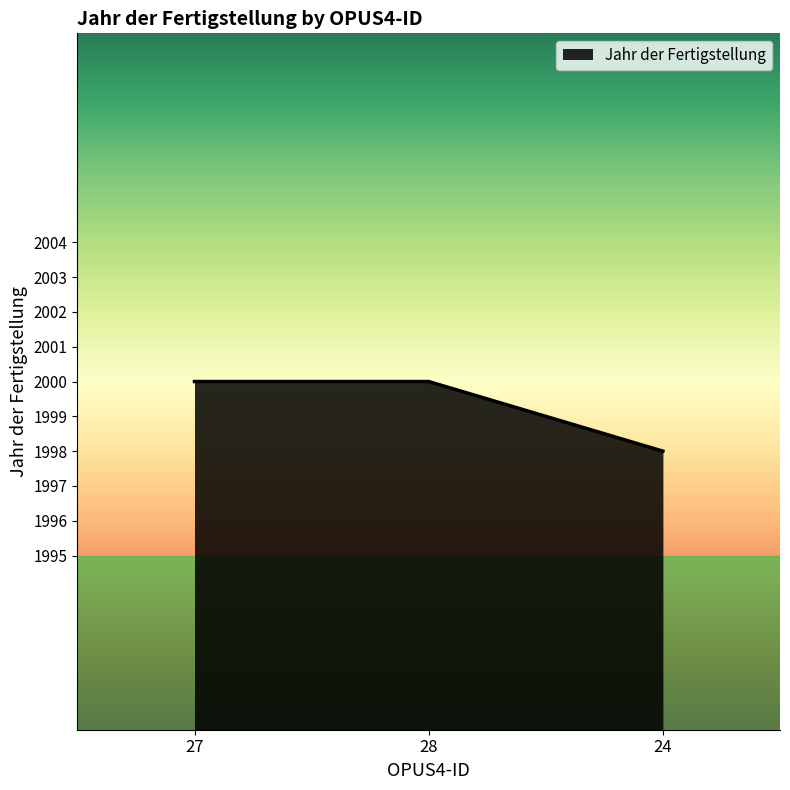

What value does the data have at 27?

2000